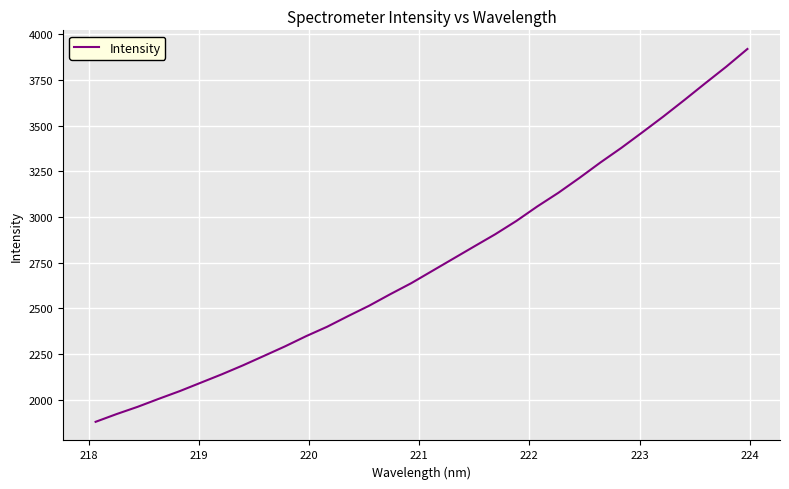

What is the maximum value shown in the chart?

3919.1